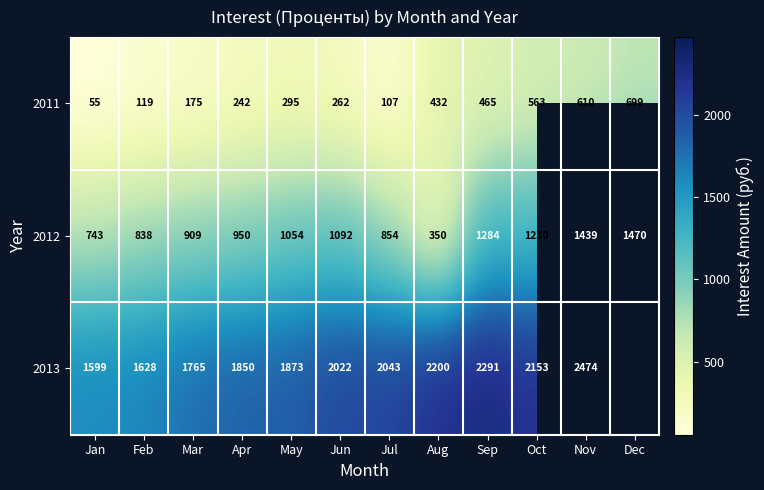

Is the value of 2011 at Aug greater than the value of 2012 at Apr?

No